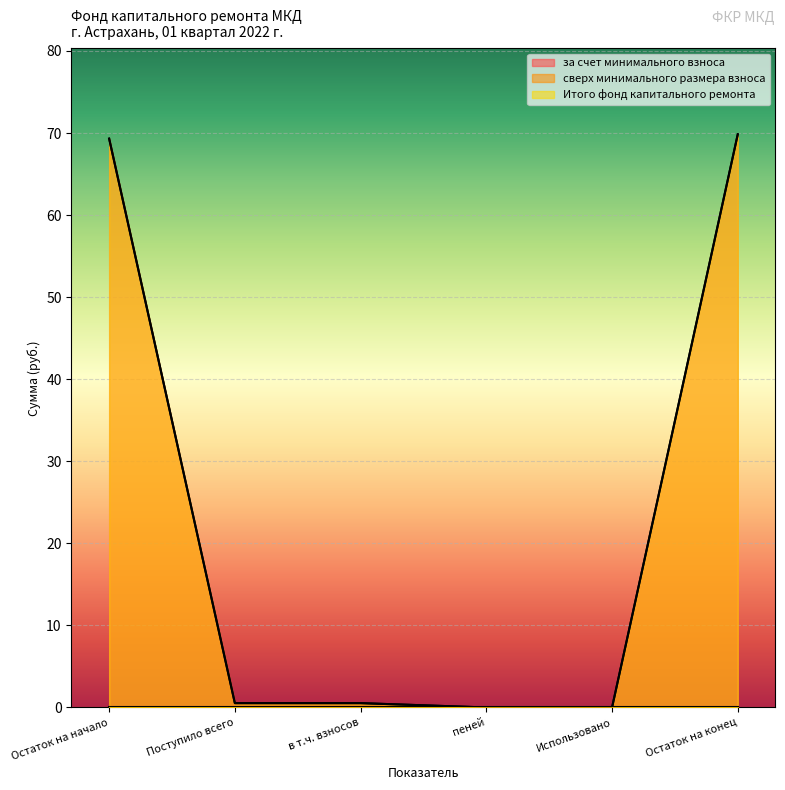

Does the chart display data point markers on the line(s)?

No